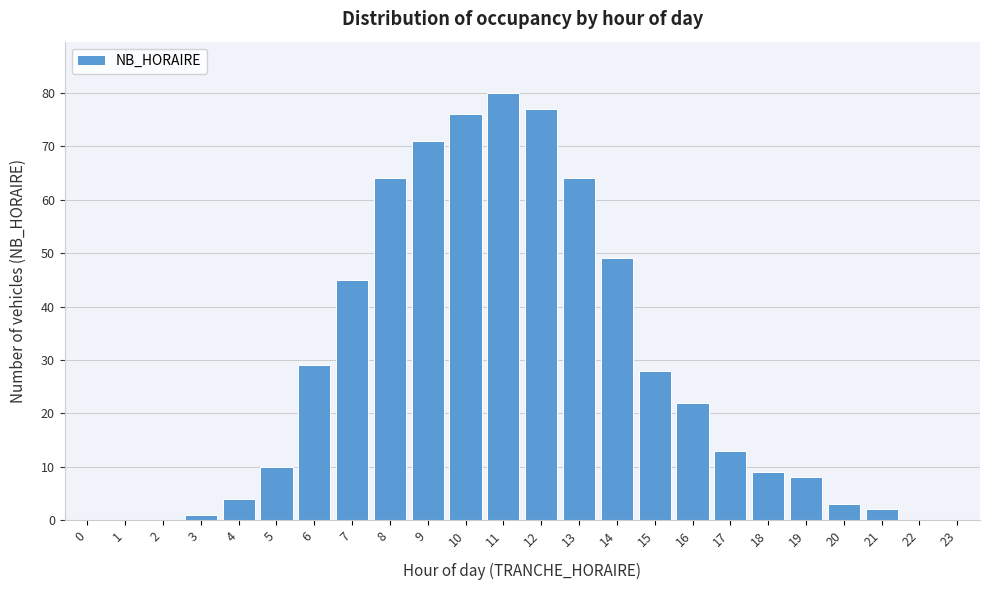

Reading left to right, extract all data points from this chart.

0=0	1=0	2=0	3=1	4=4	5=10	6=29	7=45	8=64	9=71	10=76	11=80	12=77	13=64	14=49	15=28	16=22	17=13	18=9	19=8	20=3	21=2	22=0	23=0